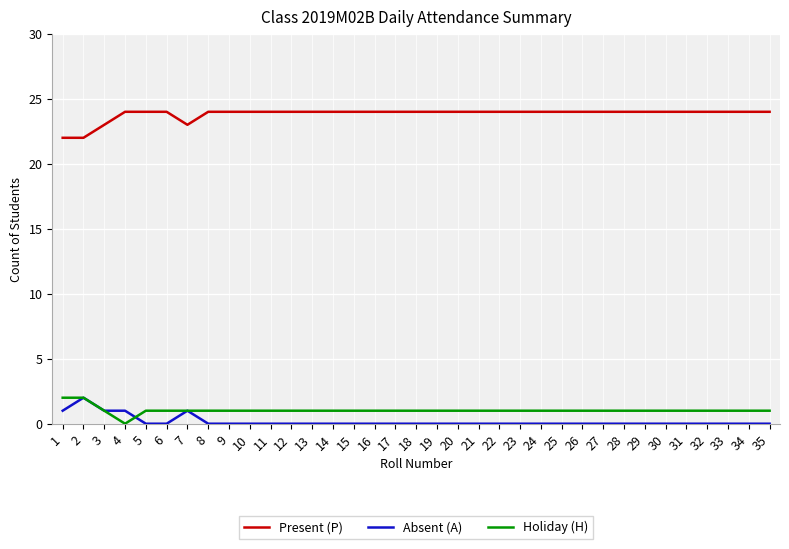

What is the maximum value shown in the chart?

24